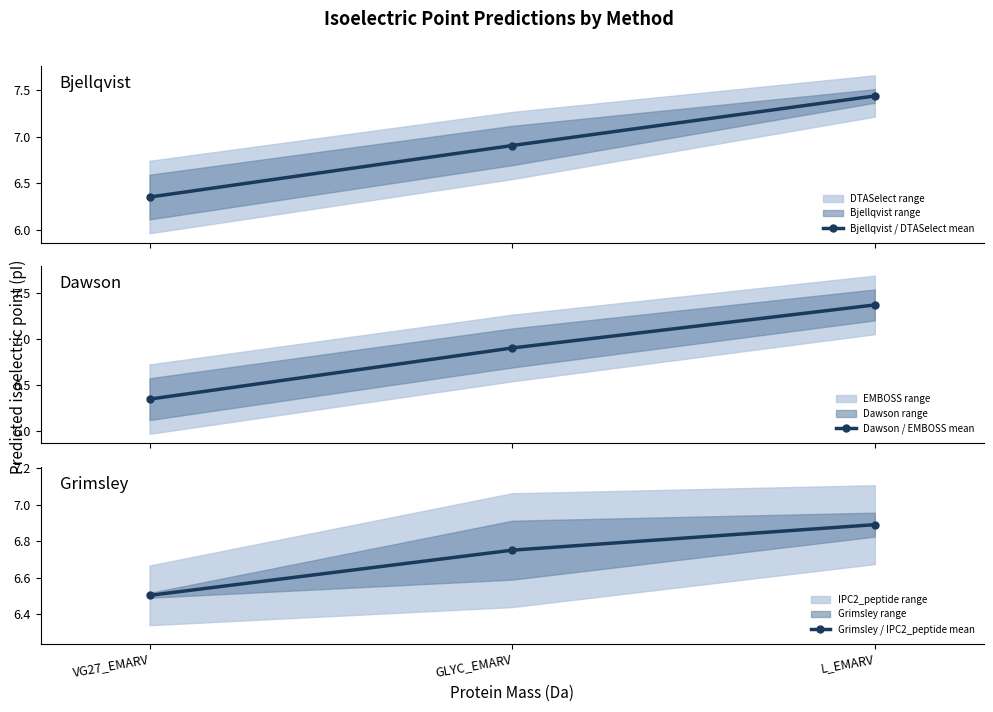

Reading left to right, what are all the values shown in this chart?

Bjellqvist / DTASelect mean: 6.3	6.9	7.4
Dawson / EMBOSS mean: 6.3	6.9	7.4
Grimsley / IPC2_peptide mean: 6.5	6.8	6.9